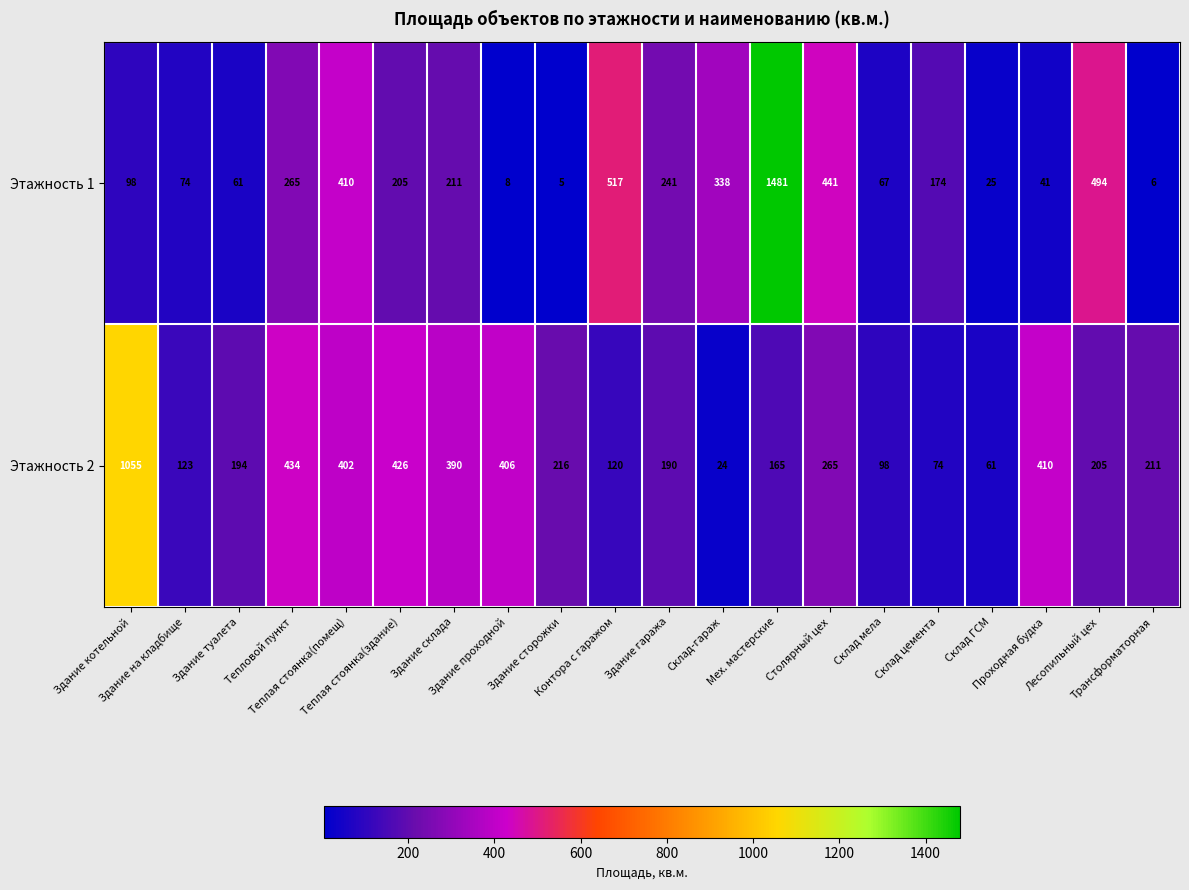

Rank the series by their maximum value, from highest to lowest.

Этажность 1, Этажность 2